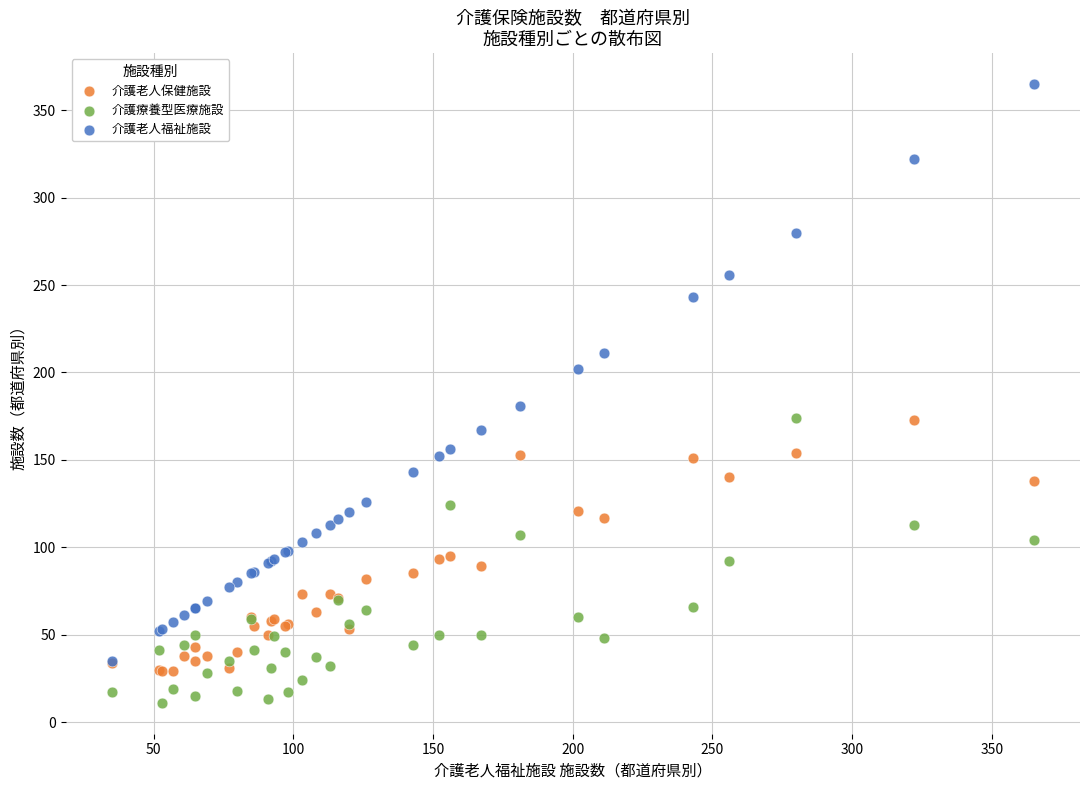

Which series has the largest Y range (max minus min)?

介護老人福祉施設